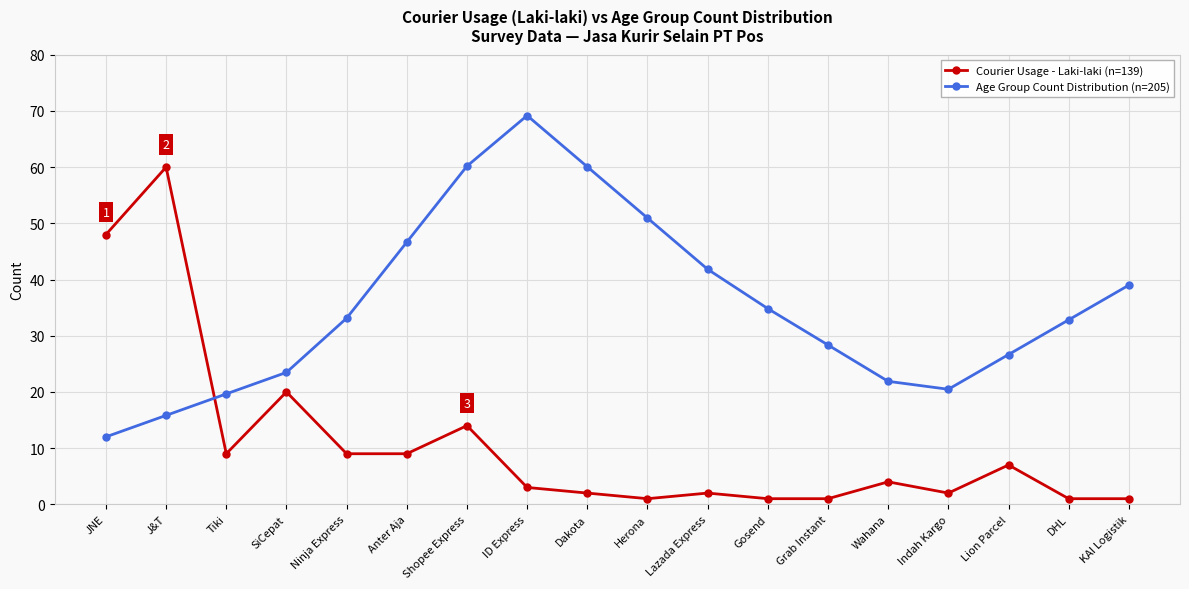

What is the value of the Courier Usage - Laki-laki (n=139) point at the 3rd from the left?

9.0